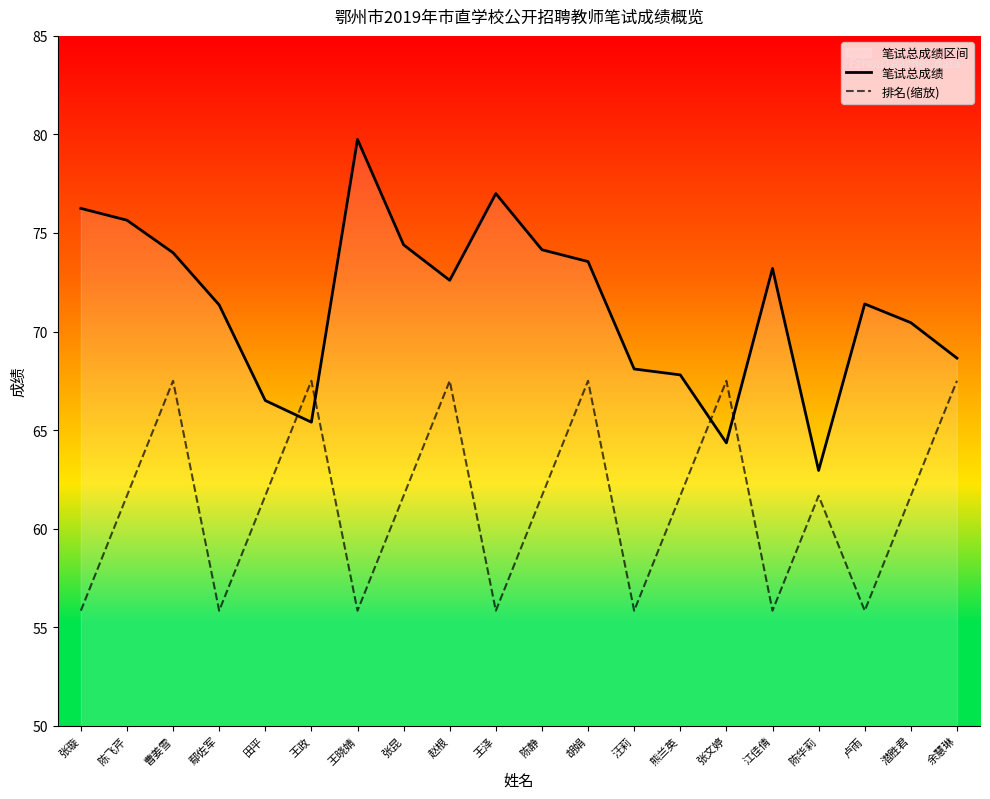

Which category has the highest value in the 排名(缩放) series?

曹姜雪